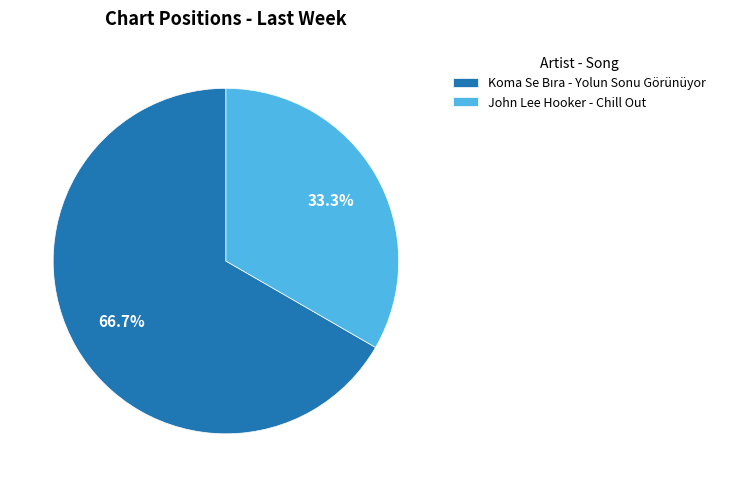

The John Lee Hooker - Chill Out slice represents 21% of the pie. True or false?

False